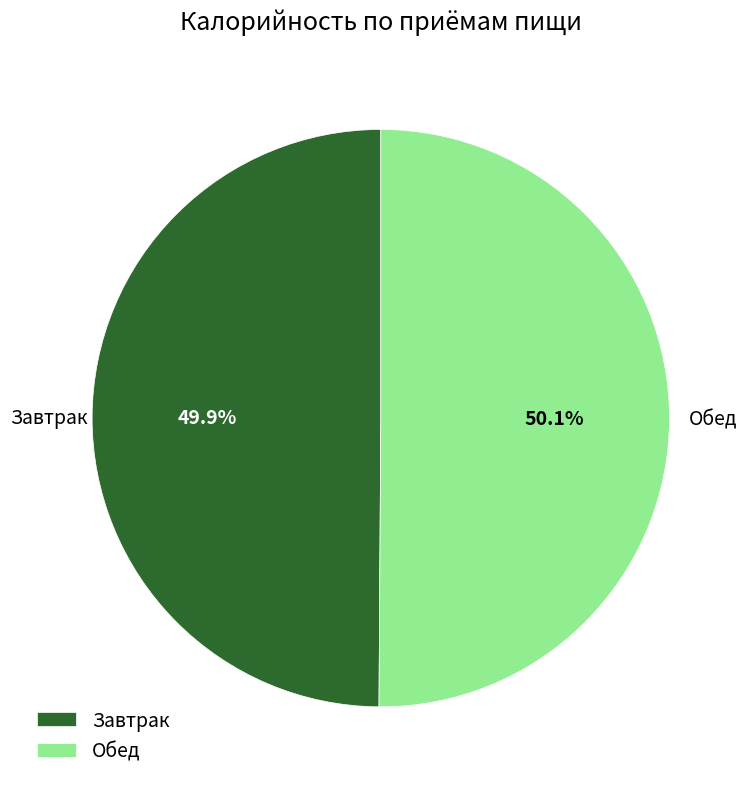

Is there a majority slice in this chart?

Yes